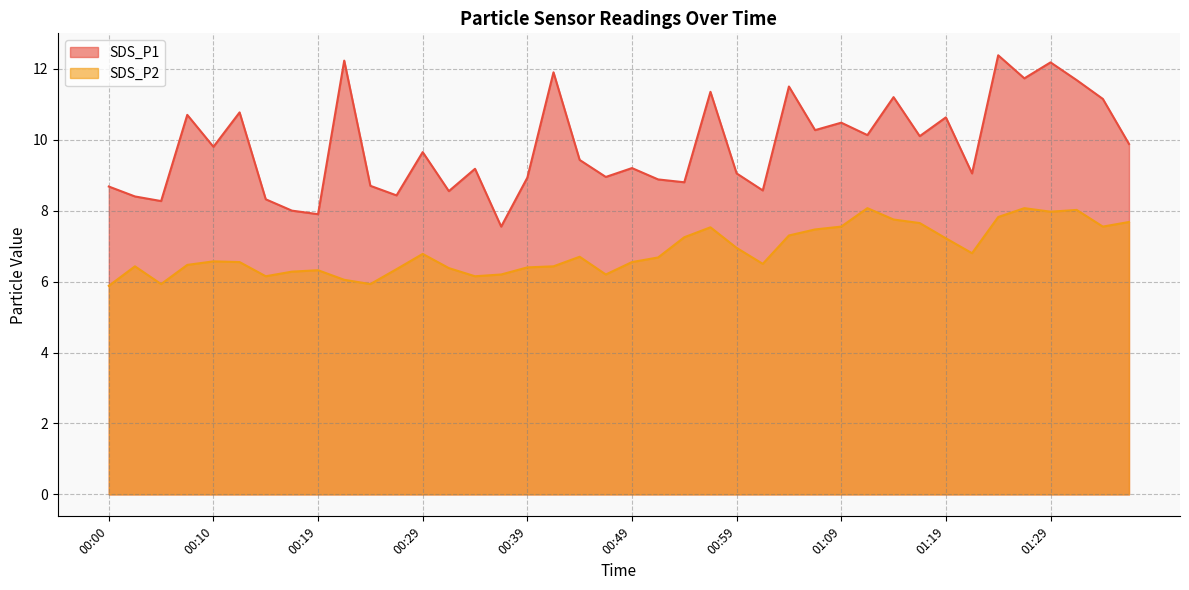

Where is SDS_P1 nearest to the value 9?

00:46